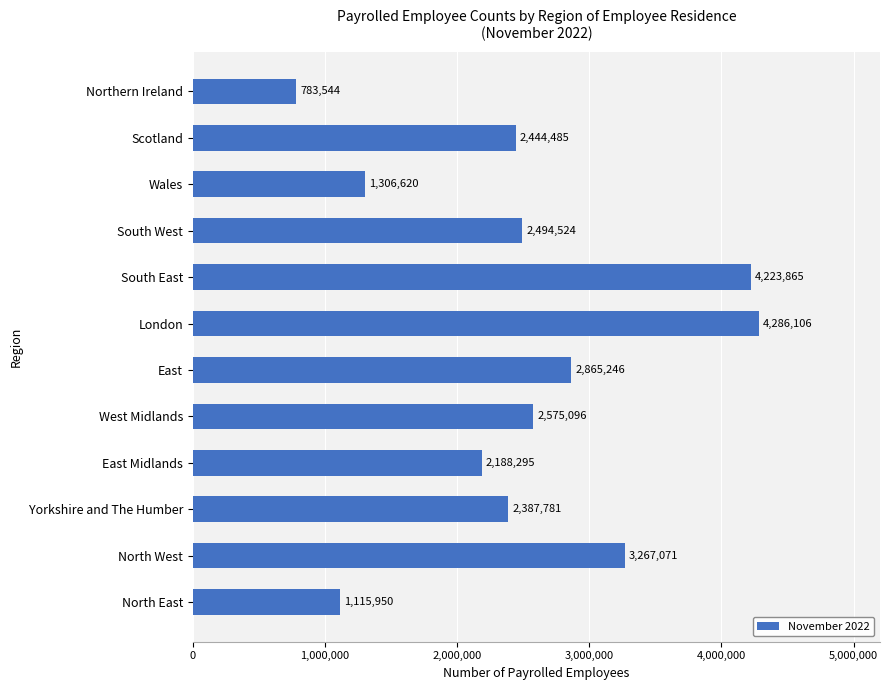

Count the number of data series in this chart.

1